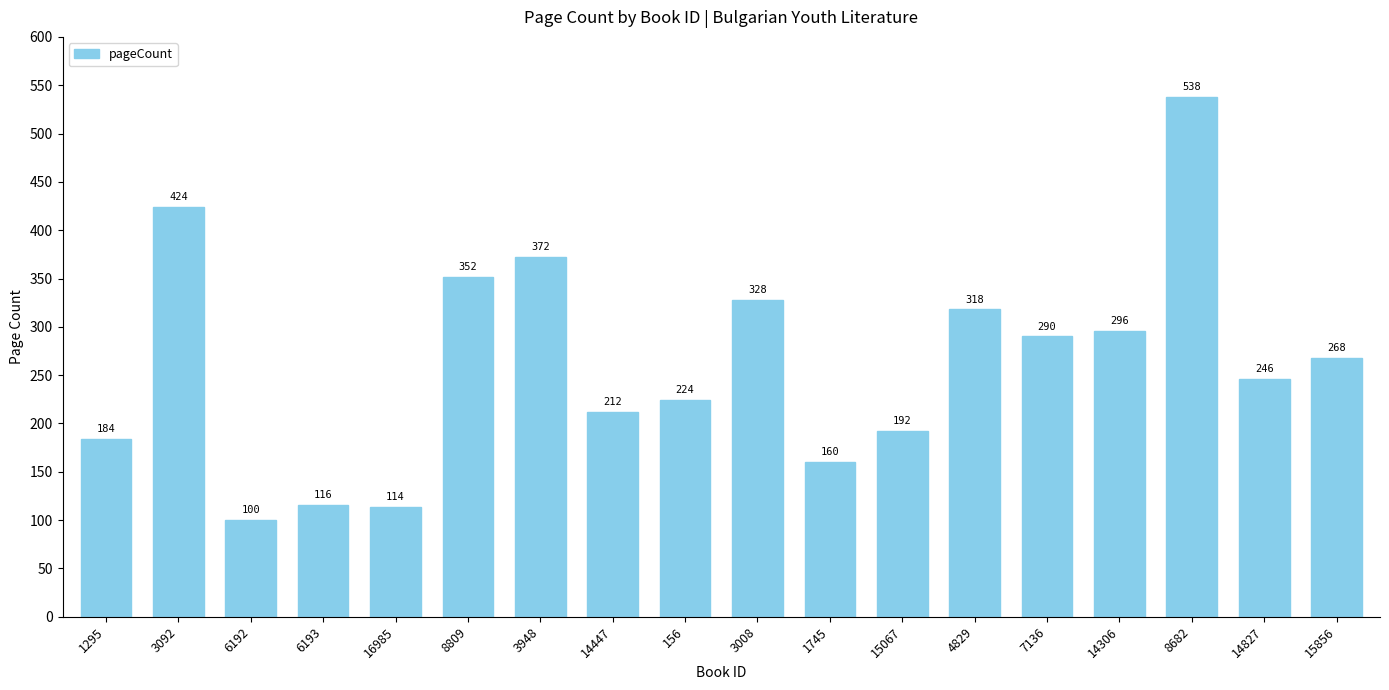

At which category does the chart reach its minimum across all series?

6192